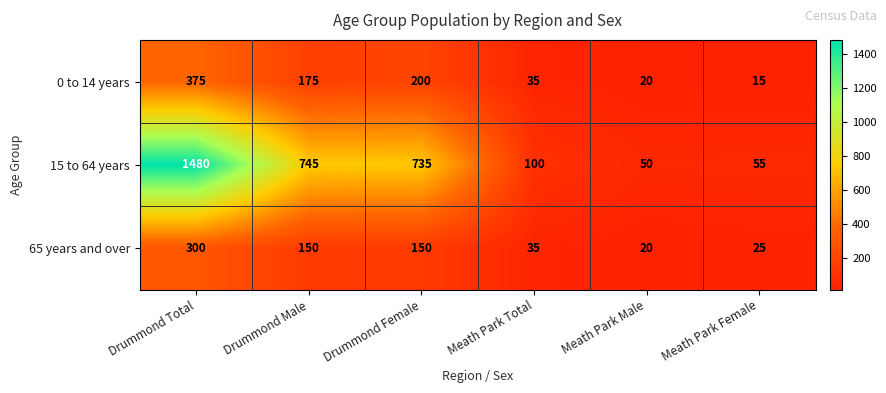

Between Drummond Total and Drummond Female, which series saw the biggest shift?

15 to 64 years